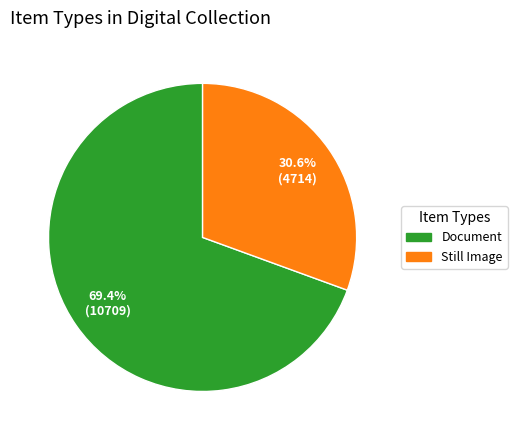

True or false: Document accounts for 69% of the total.

True